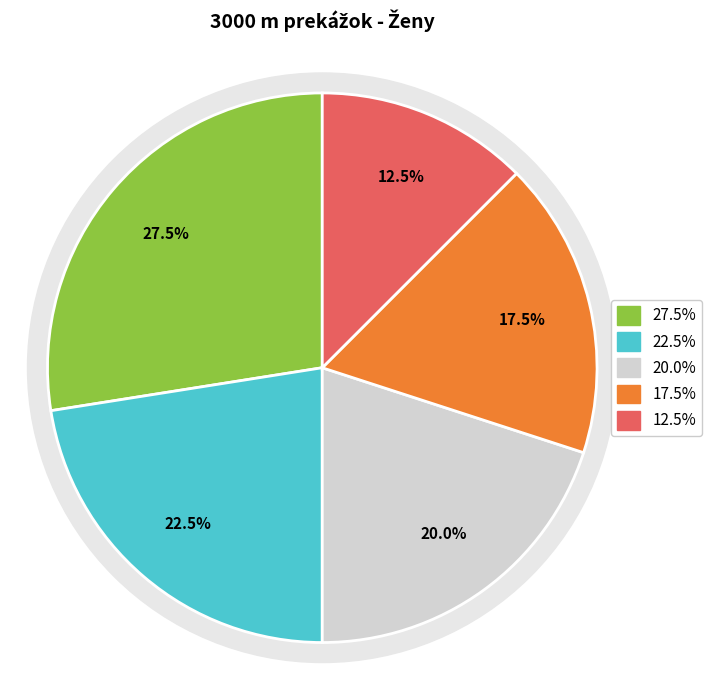

To the nearest percent, what is the difference between the largest and smallest slice percentages?

15%